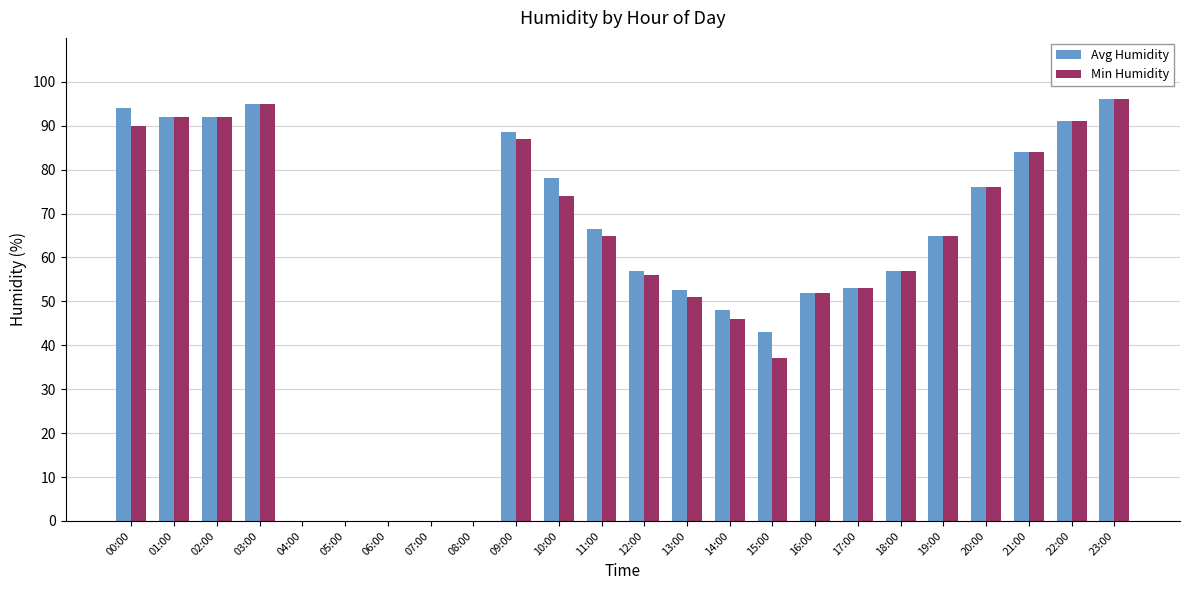

Reading left to right, list all the values displayed in this chart.

Avg Humidity: 00:00=94.0	01:00=92.0	02:00=92.0	03:00=95.0	04:00=0.0	05:00=0.0	06:00=0.0	07:00=0.0	08:00=0.0	09:00=88.5	10:00=78.0	11:00=66.5	12:00=57.0	13:00=52.5	14:00=48.0	15:00=43.0	16:00=52.0	17:00=53.0	18:00=57.0	19:00=65.0	20:00=76.0	21:00=84.0	22:00=91.0	23:00=96.0
Min Humidity: 00:00=90.0	01:00=92.0	02:00=92.0	03:00=95.0	04:00=0.0	05:00=0.0	06:00=0.0	07:00=0.0	08:00=0.0	09:00=87.0	10:00=74.0	11:00=65.0	12:00=56.0	13:00=51.0	14:00=46.0	15:00=37.0	16:00=52.0	17:00=53.0	18:00=57.0	19:00=65.0	20:00=76.0	21:00=84.0	22:00=91.0	23:00=96.0